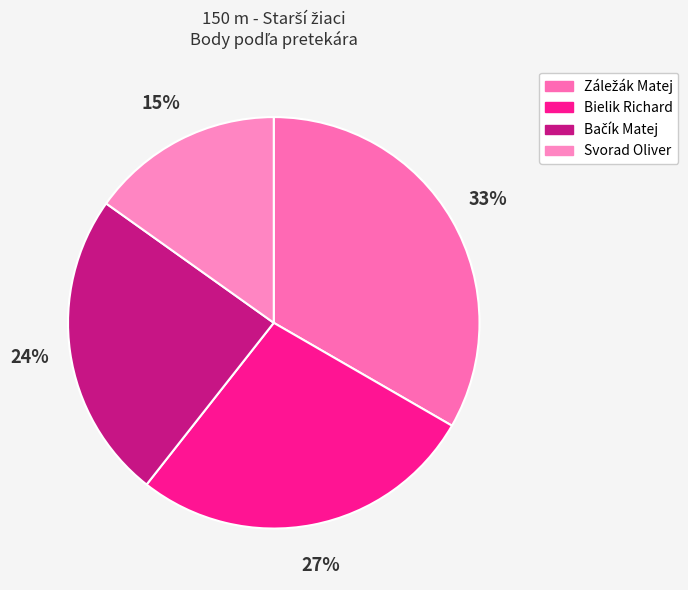

Is there a majority slice in this chart?

No